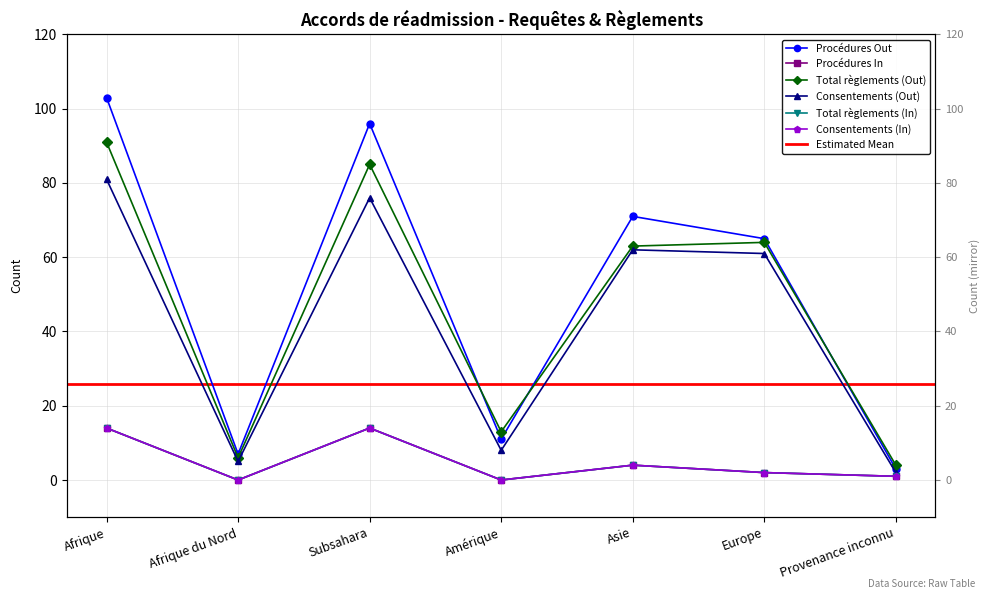

What is the total value across all series at Europe?

196